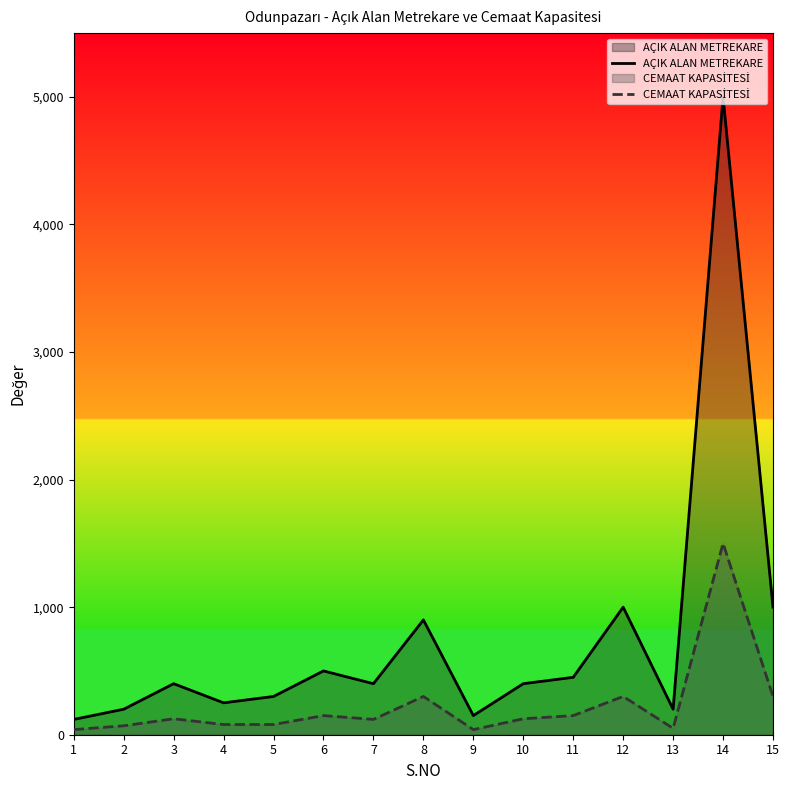

What is the difference between the highest and lowest values at 3?

275